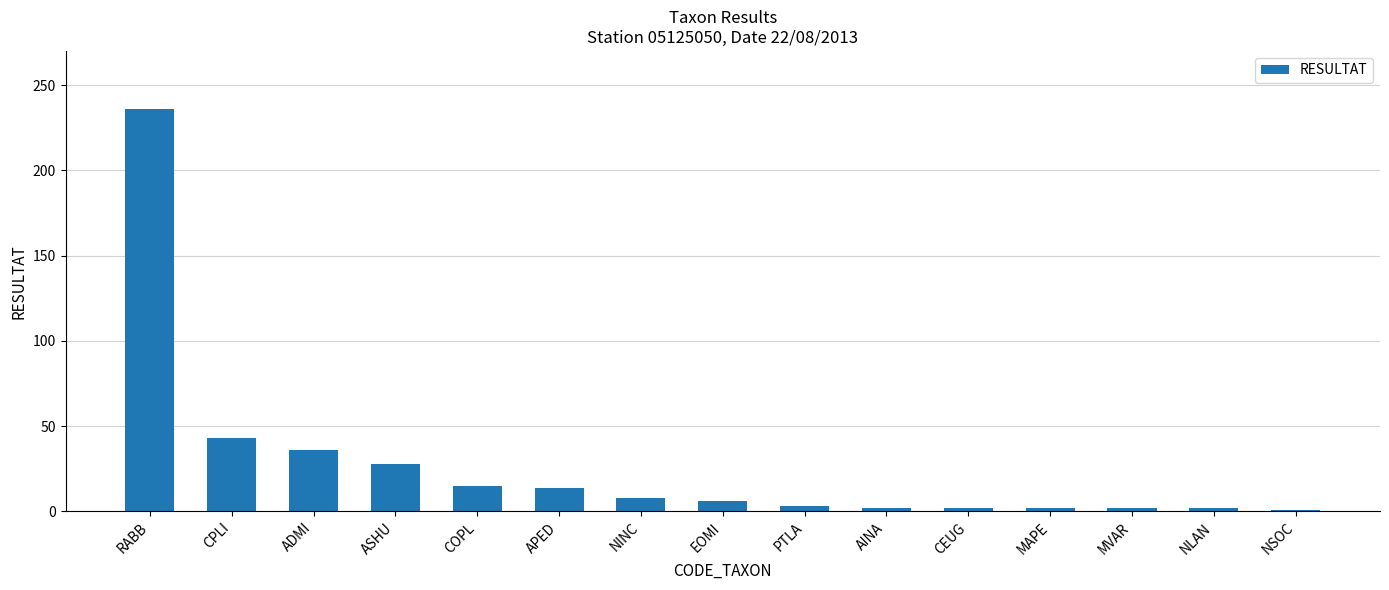

Where does the data first go above 6?

RABB